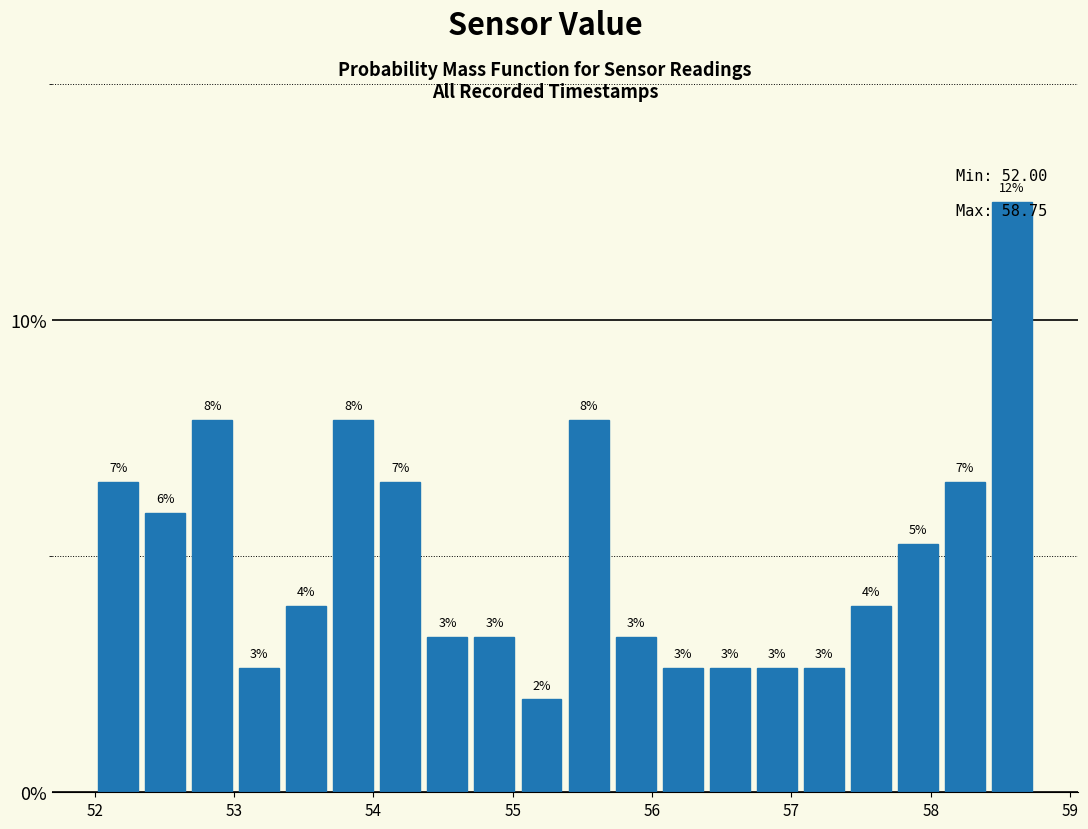

Read against the x-axis, roughly where is the centre of the tallest bar?

58.6